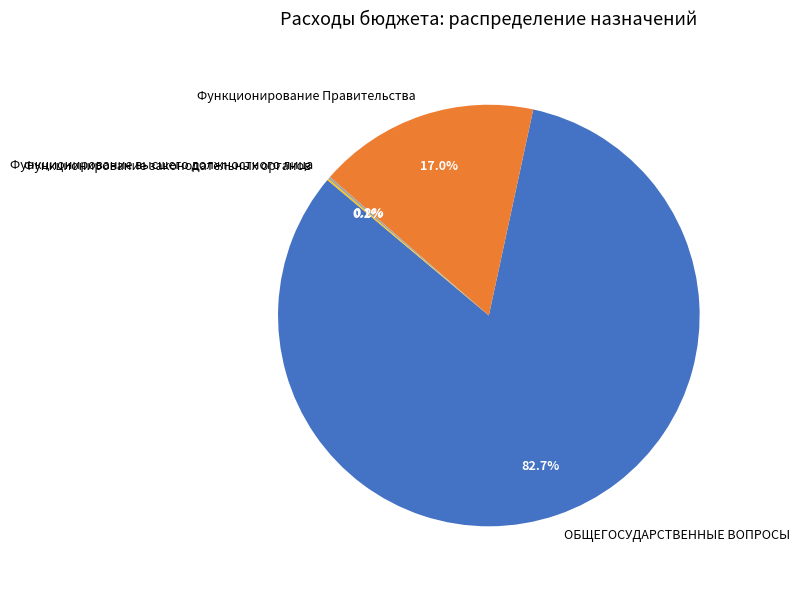

Which category has the biggest portion of the pie?

ОБЩЕГОСУДАРСТВЕННЫЕ ВОПРОСЫ